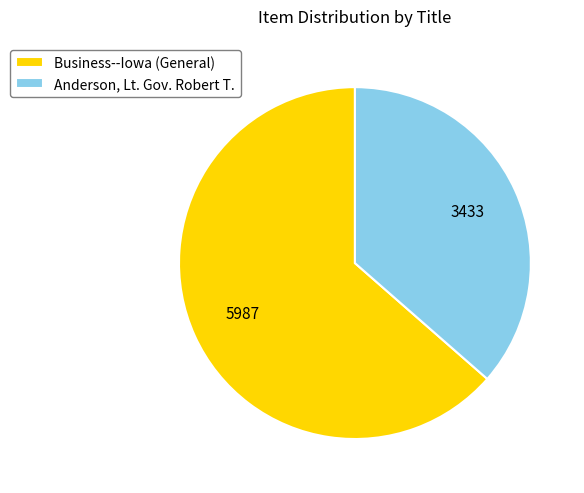

True or false: Business--Iowa (General) accounts for 64% of the total.

True